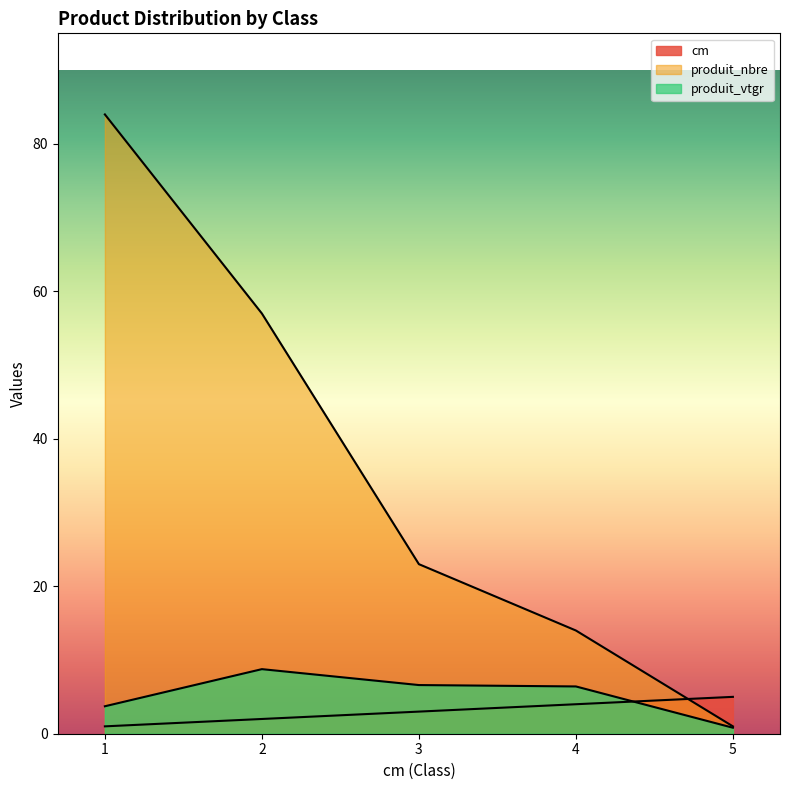

True or false: produit_vtgr has a value of 6.4 at 4.

True